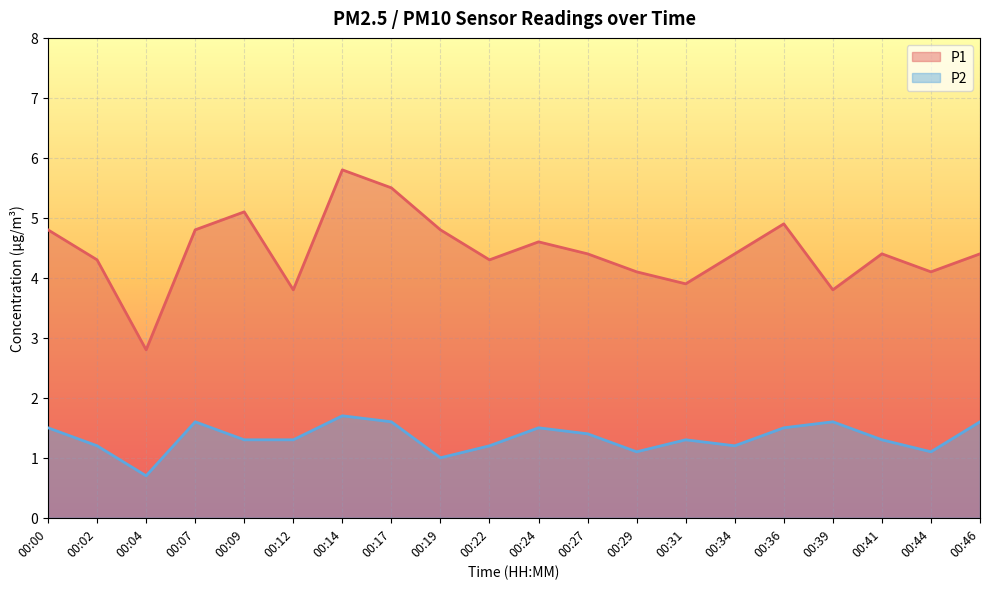

True or false: P1 and P2 cross at least once.

False